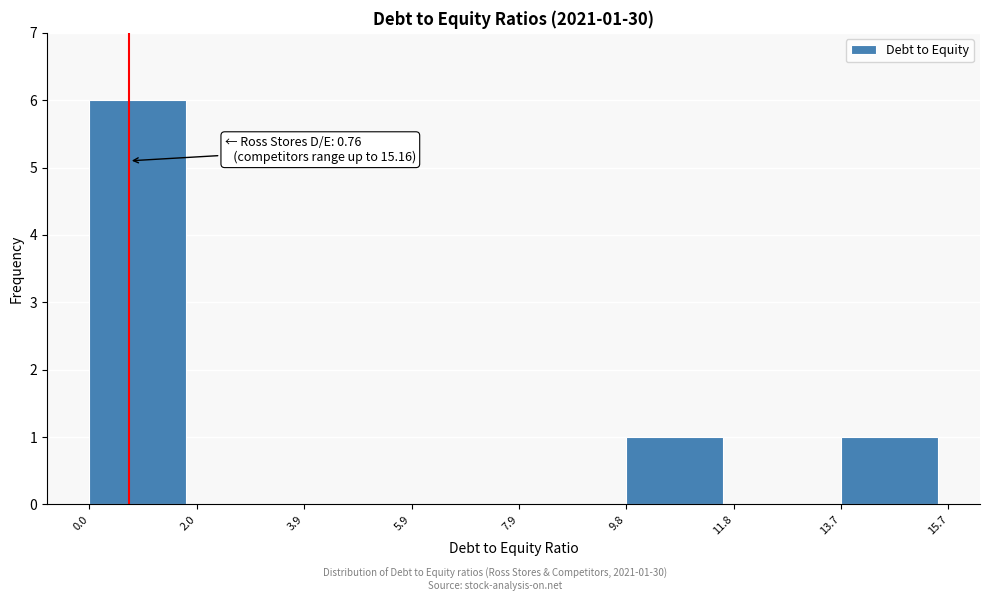

Which range on the x-axis has the tallest bar?

0.0 to 2.0